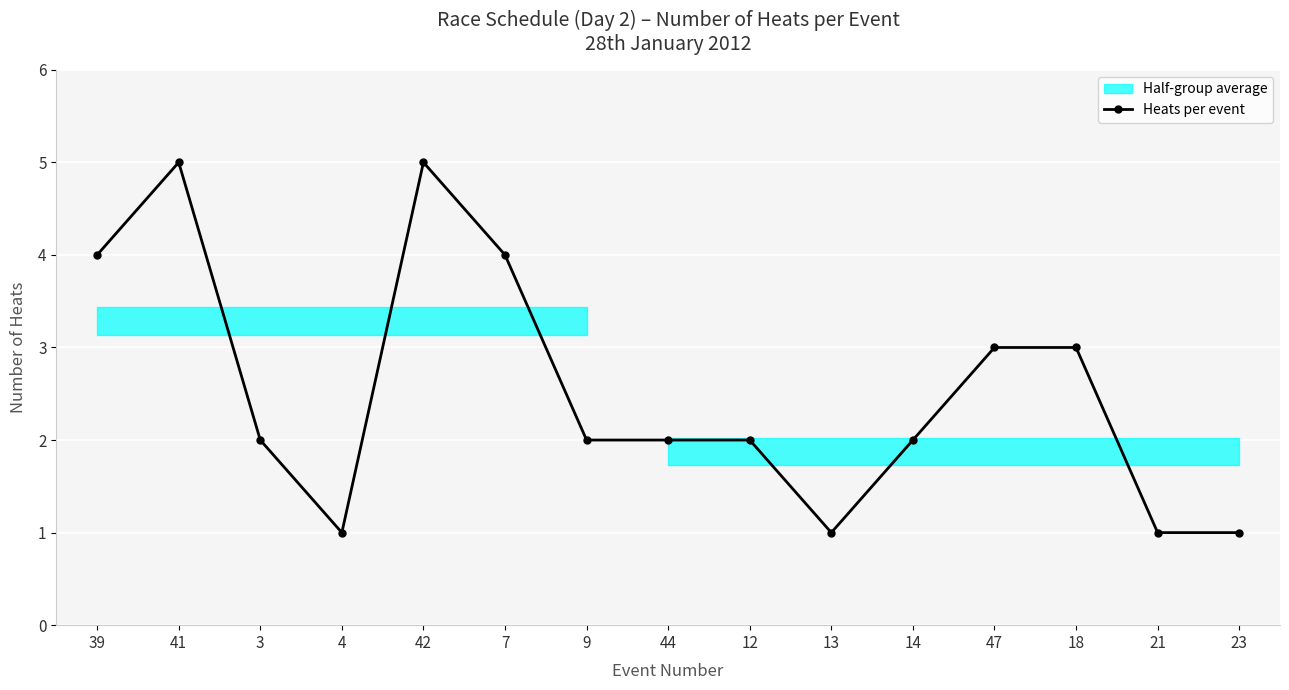

What is the sum of the values at 14 and 18?

5